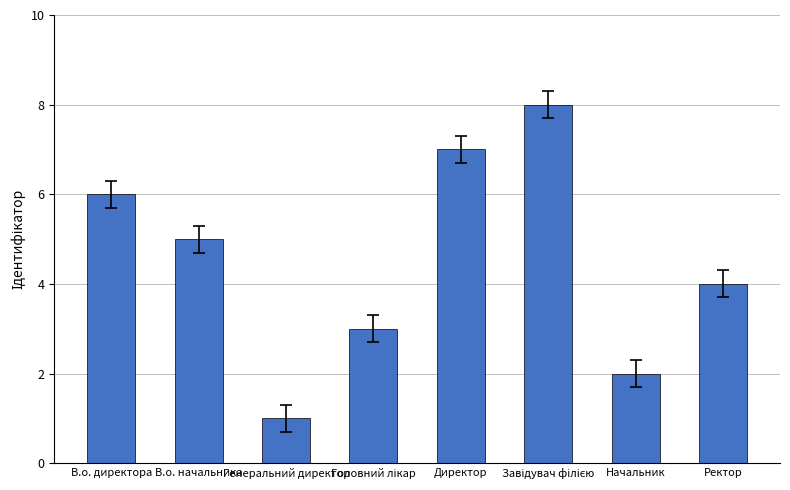

What is the value of the 6th bar from the left?

8